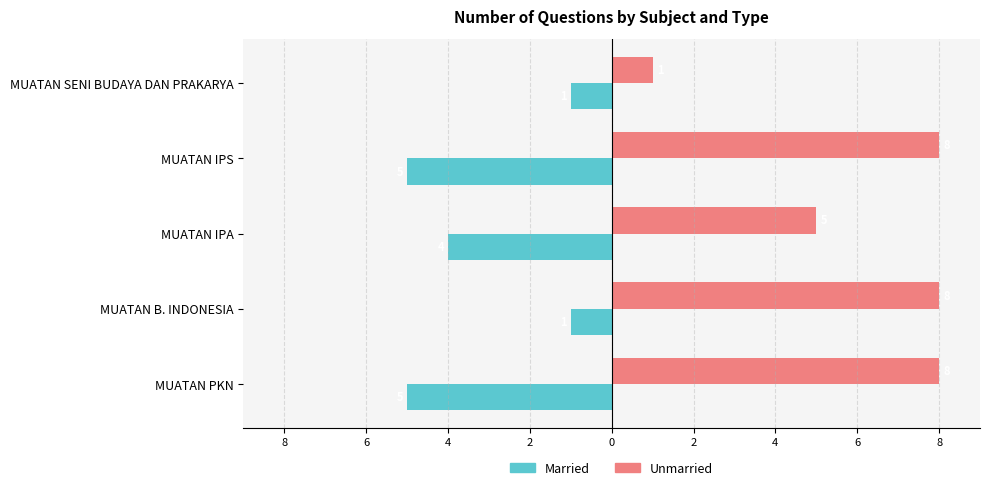

What is the maximum value for Married?

-1